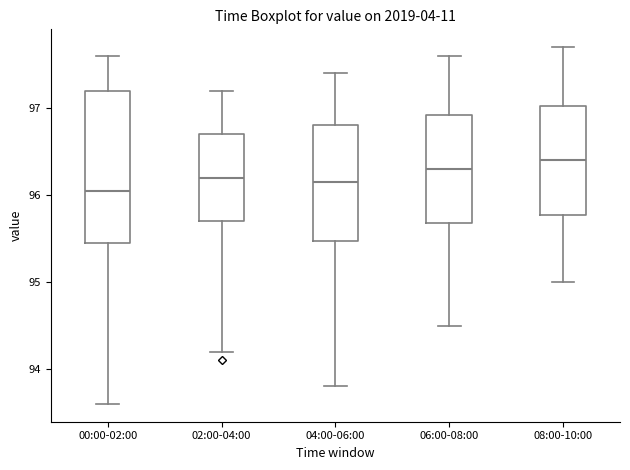

Reading left to right, read every box against the y-axis: the position of its median line, the range the box covers, and the ends of its whiskers. The values are not printed on the chart, so give them approximately, as read against the axis.

00:00-02:00: median 96.1, box 95.5 to 97.2, whiskers 93.6 to 97.6
02:00-04:00: median 96.2, box 95.7 to 96.7, whiskers 94.2 to 97.2
04:00-06:00: median 96.2, box 95.5 to 96.8, whiskers 93.8 to 97.4
06:00-08:00: median 96.3, box 95.7 to 96.9, whiskers 94.5 to 97.6
08:00-10:00: median 96.4, box 95.8 to 97.0, whiskers 95.0 to 97.7